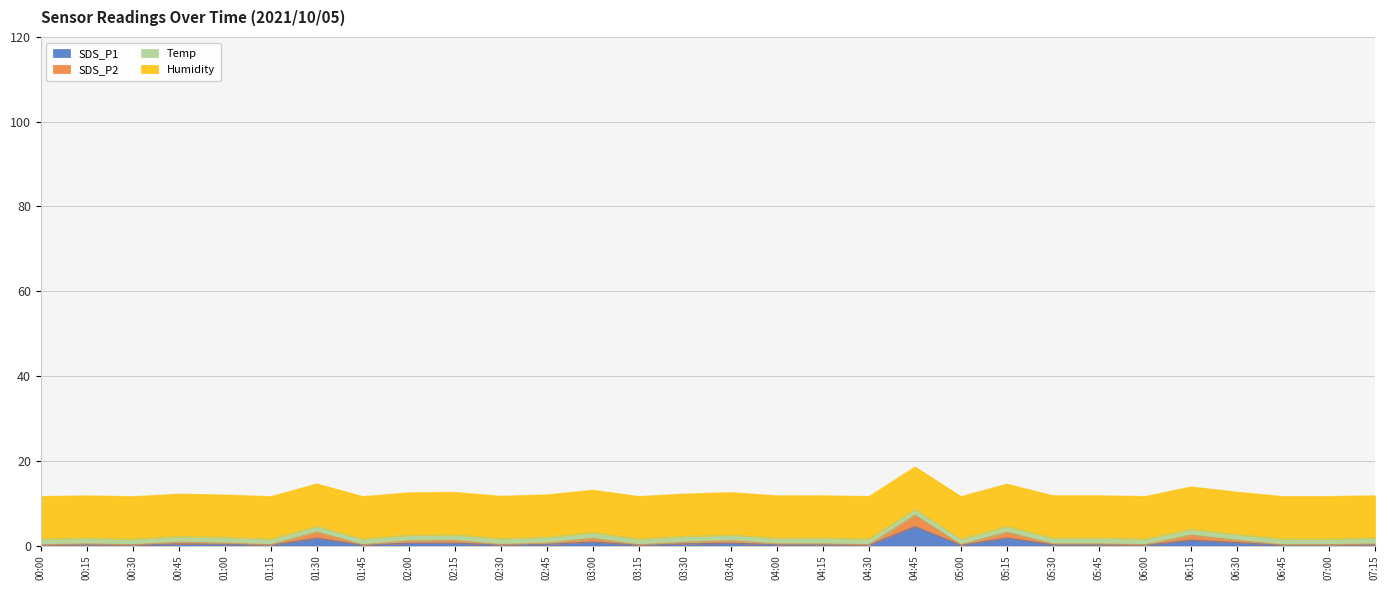

What is the sum of all SDS_P2 values?

29.8